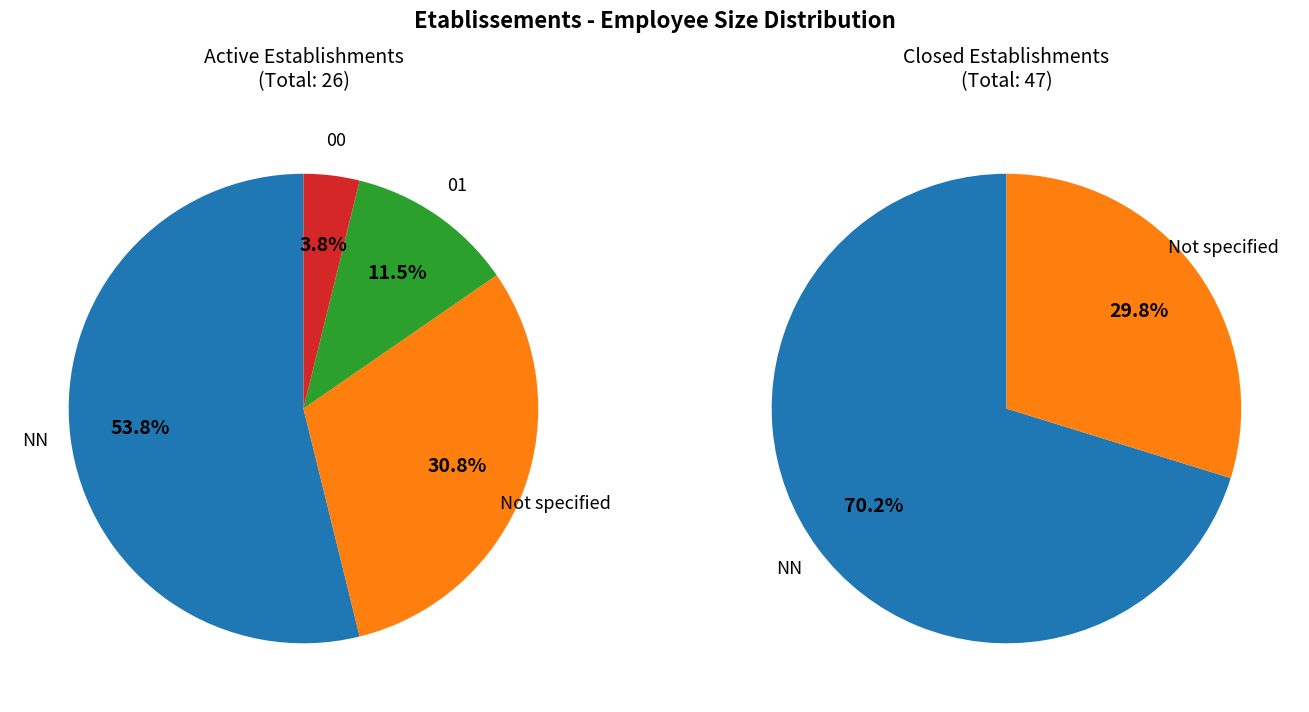

What is the ratio of the value at NN to the value at ?

3.4